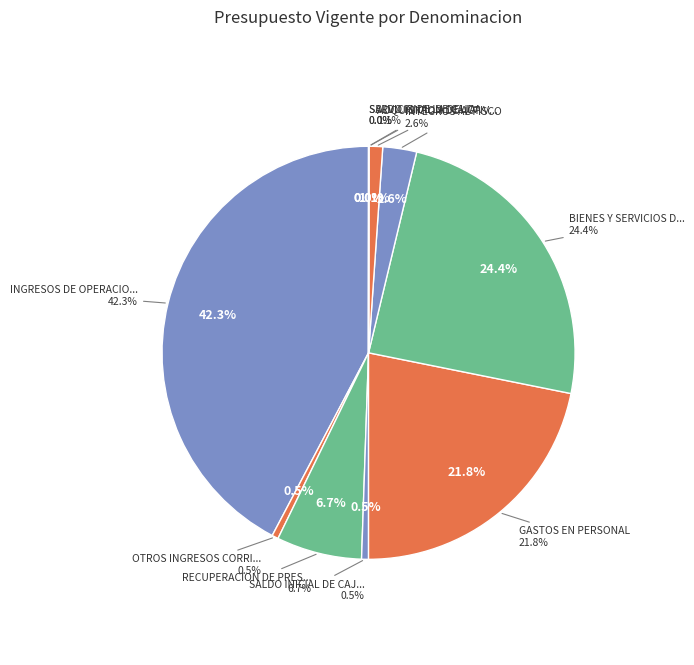

What is the smallest slice in the pie chart?

SERVICIO DE LA DEUDA